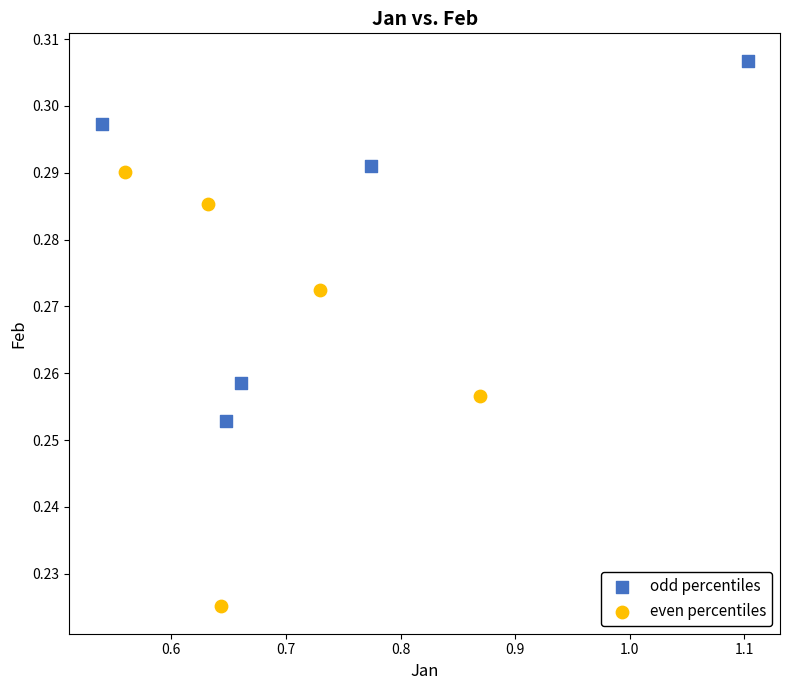

Which series has the largest Y range (max minus min)?

even percentiles